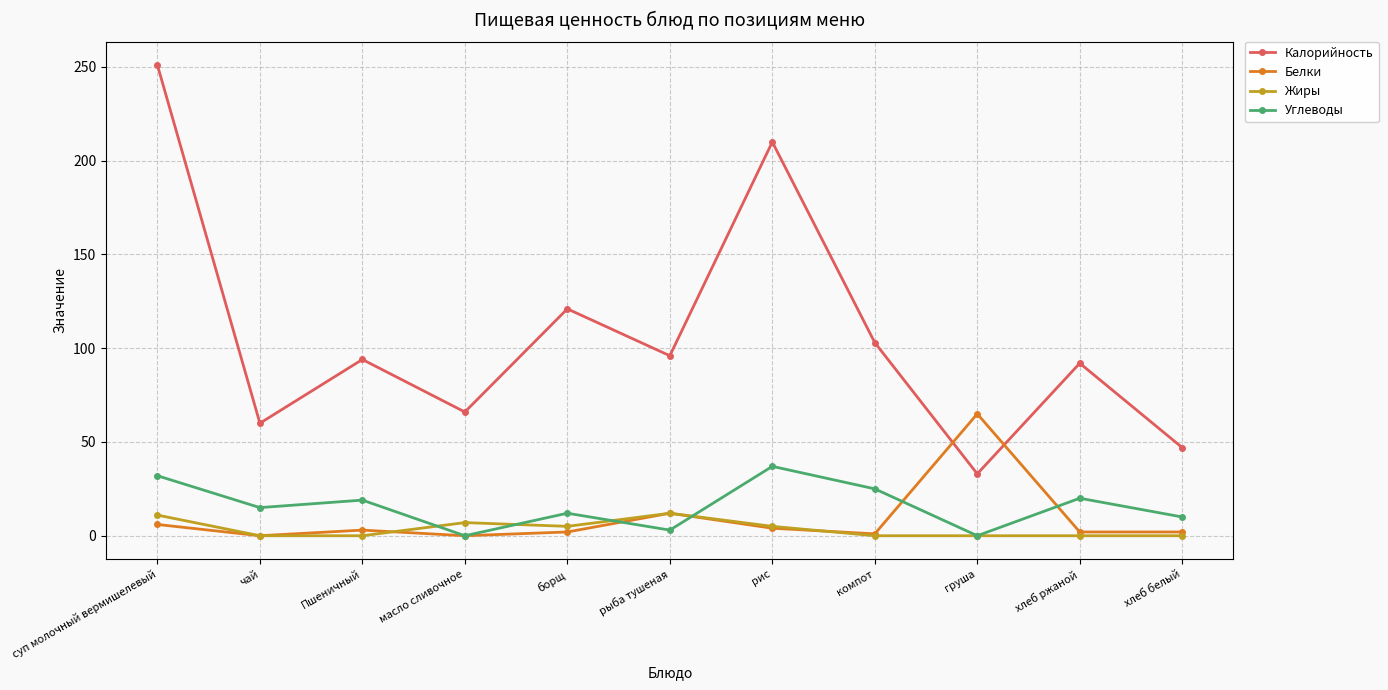

True or false: Калорийность and Белки cross at least once.

True